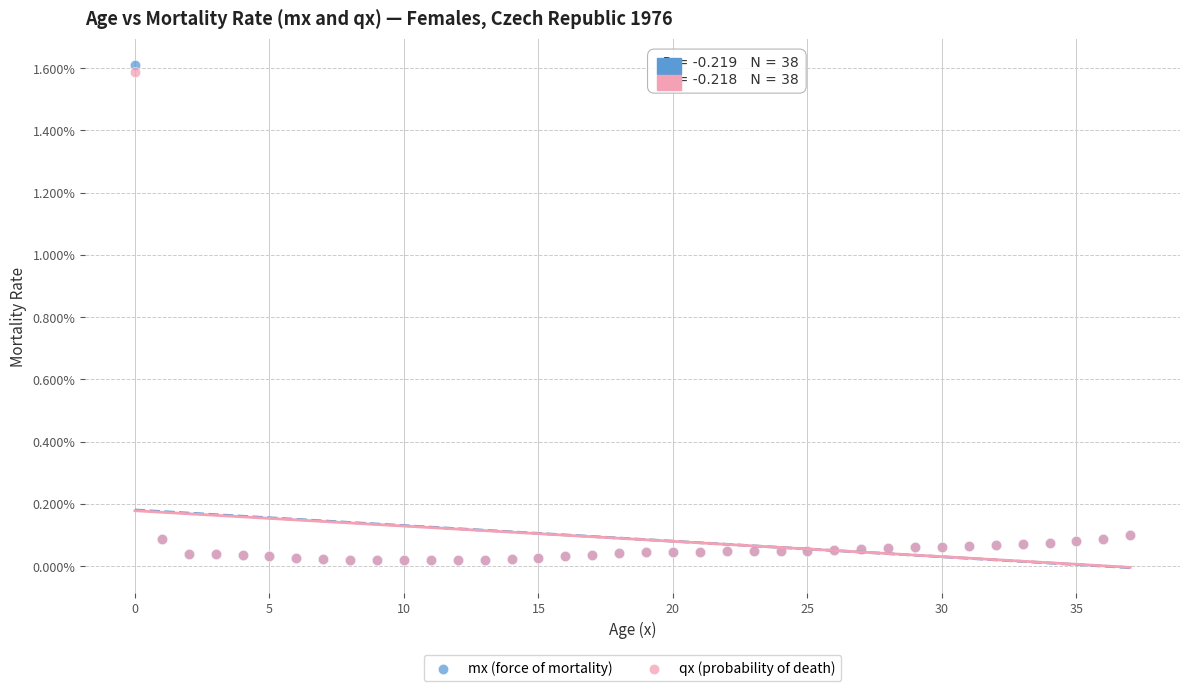

Which series contains the highest Y value?

mx (force of mortality)